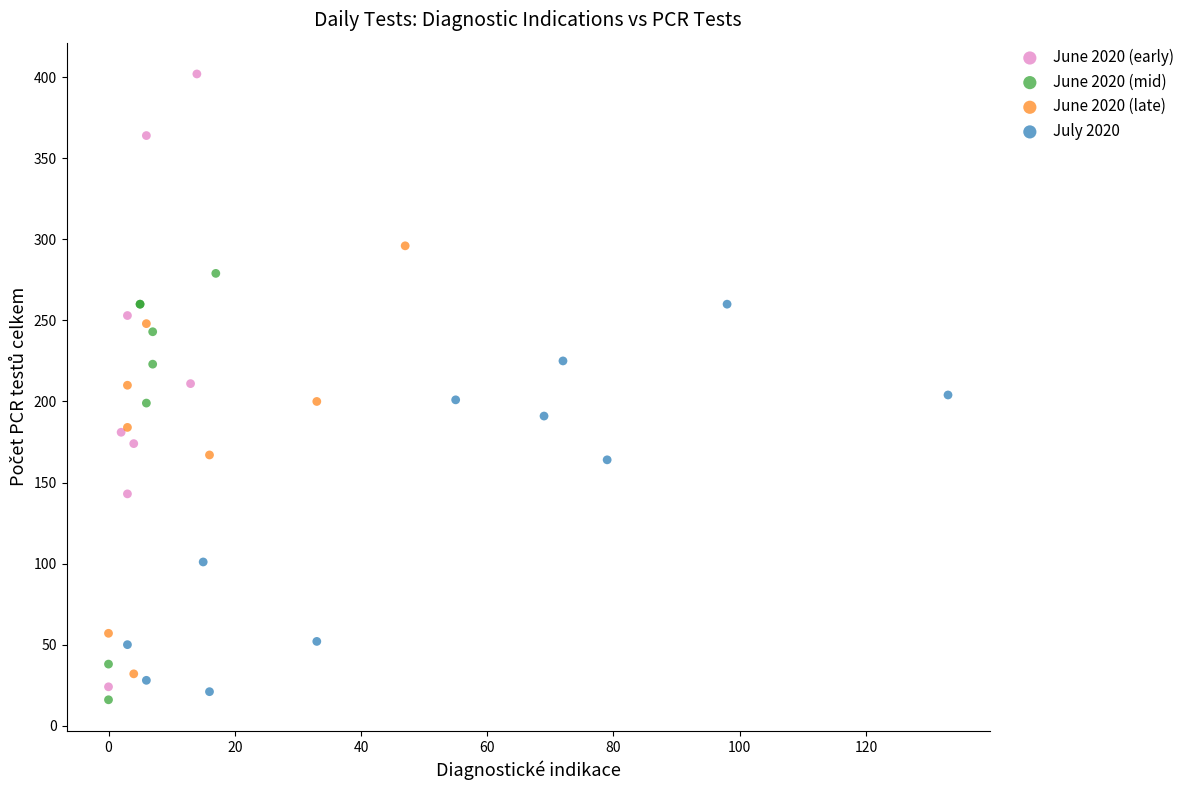

Which series has the largest Y range (max minus min)?

June 2020 (early)